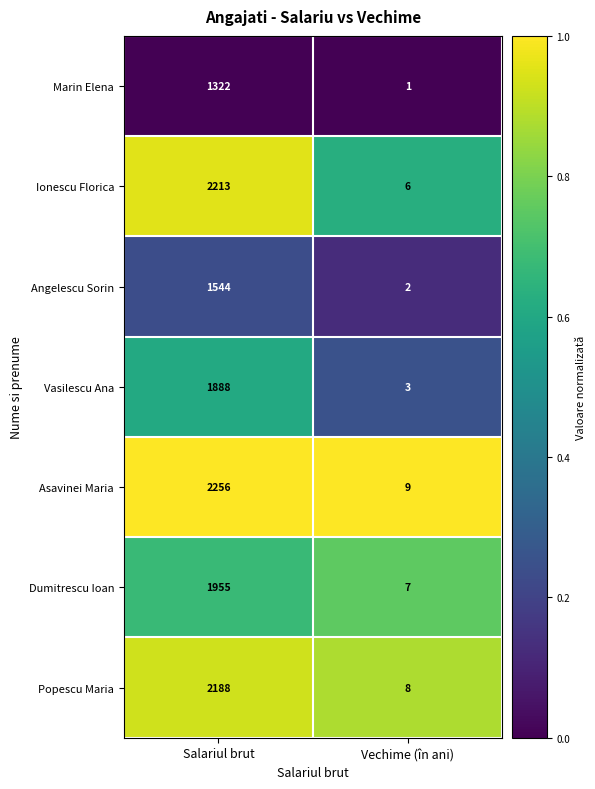

At which category is the sum across all series the highest?

Salariul brut